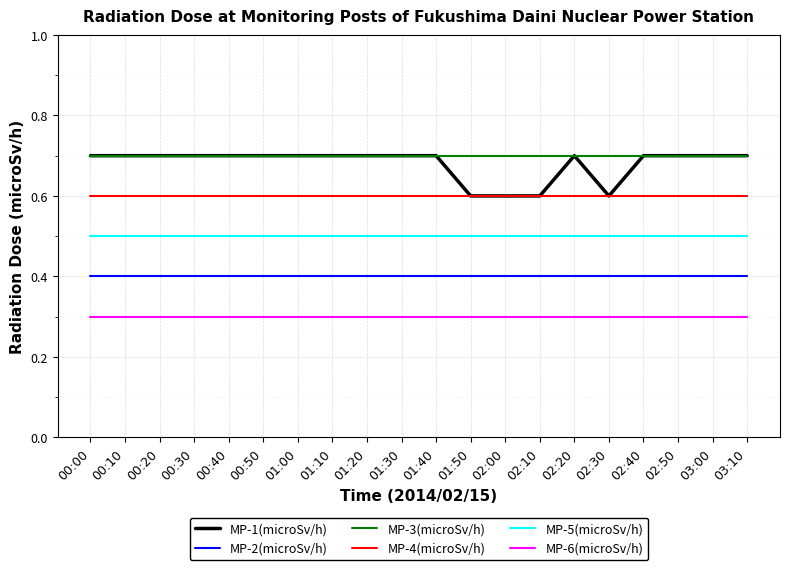

What is the difference between the highest and lowest values at 01:10?

0.4